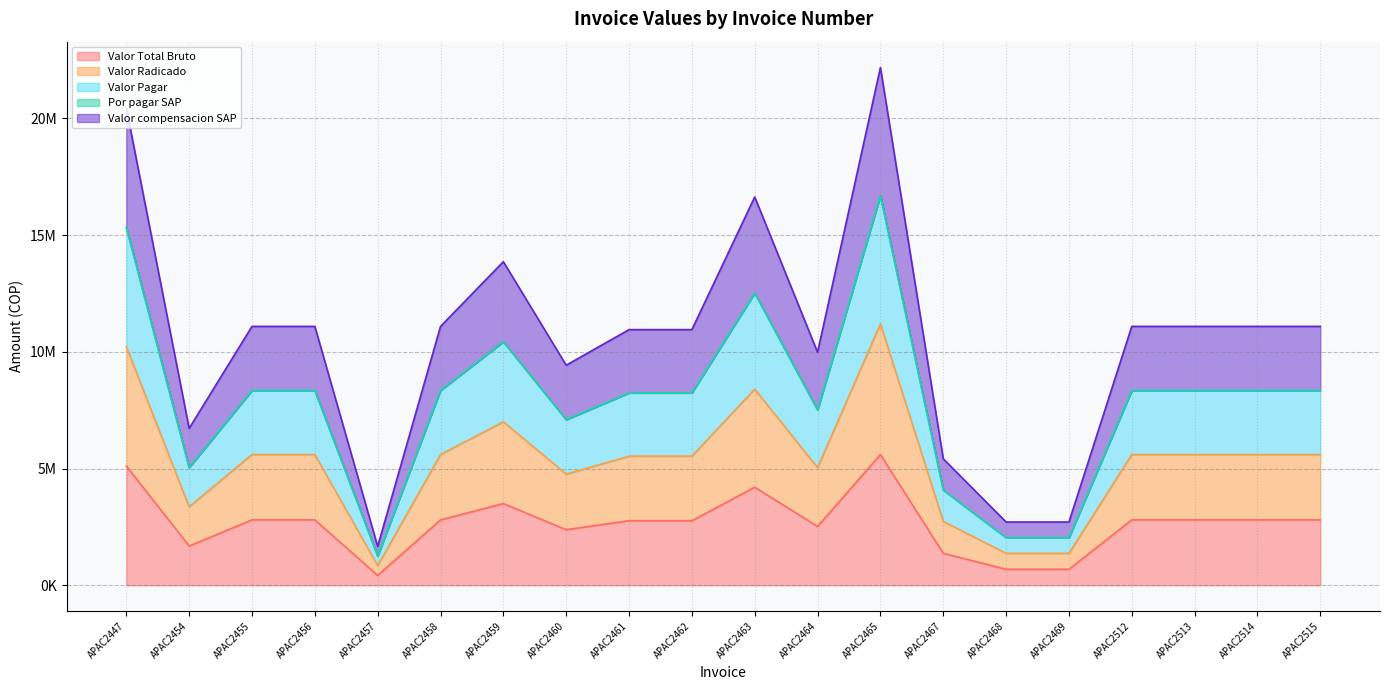

What is the greatest value displayed?

22176000